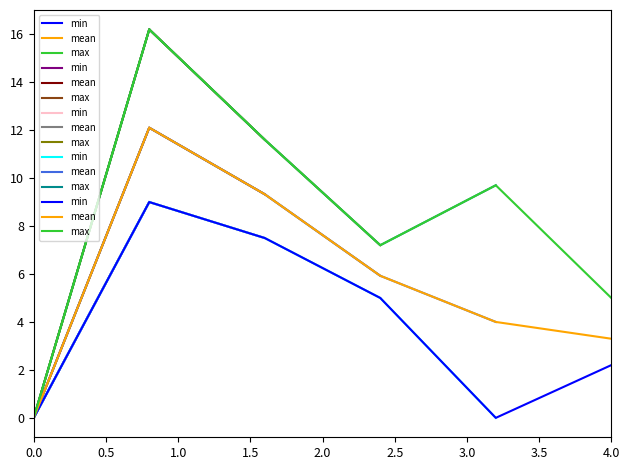

True or false: max and min cross at least once.

False